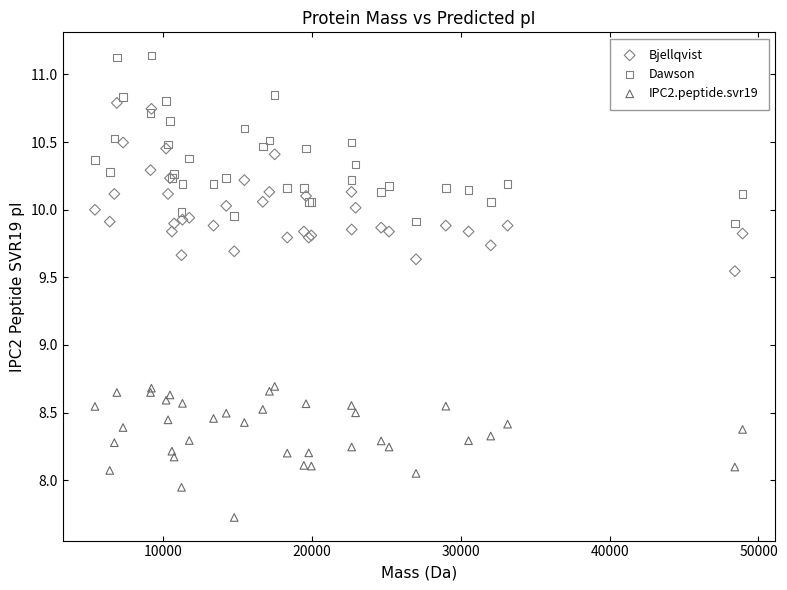

What is the X range (max minus min) for the scatter plot?

43521.9